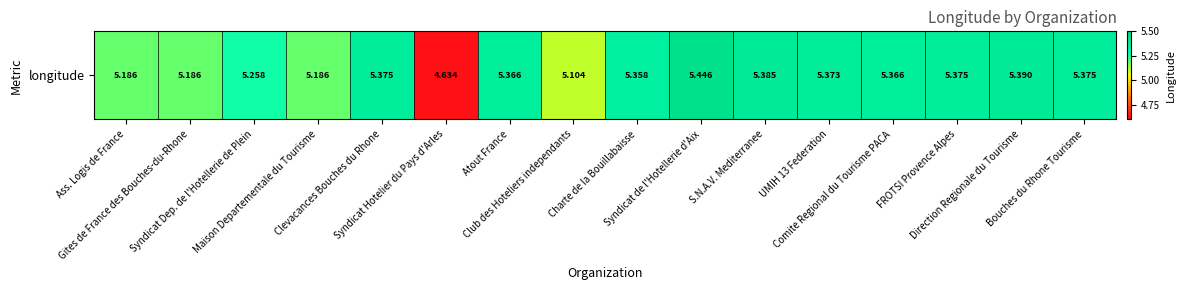

Reading left to right, transcribe all the data shown in this chart.

Ass. Logis de France=5.2	Gites de France des Bouches-du-Rhone=5.2	Syndicat Dep. de l'Hotellerie de Plein=5.3	Maison Departementale du Tourisme=5.2	Clevacances Bouches du Rhone=5.4	Syndicat Hotelier du Pays d'Arles=4.6	Atout France=5.4	Club des Hoteliers independants=5.1	Charte de la Bouillabaisse=5.4	Syndicat de l'Hotellerie d'Aix=5.4	S.N.A.V. Mediterranee=5.4	UMIH 13 Federation=5.4	Comite Regional du Tourisme PACA=5.4	FROTSI Provence Alpes=5.4	Direction Regionale du Tourisme=5.4	Bouches du Rhone Tourisme=5.4